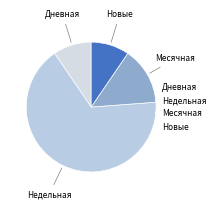

True or false: Месячная accounts for 43% of the total.

False